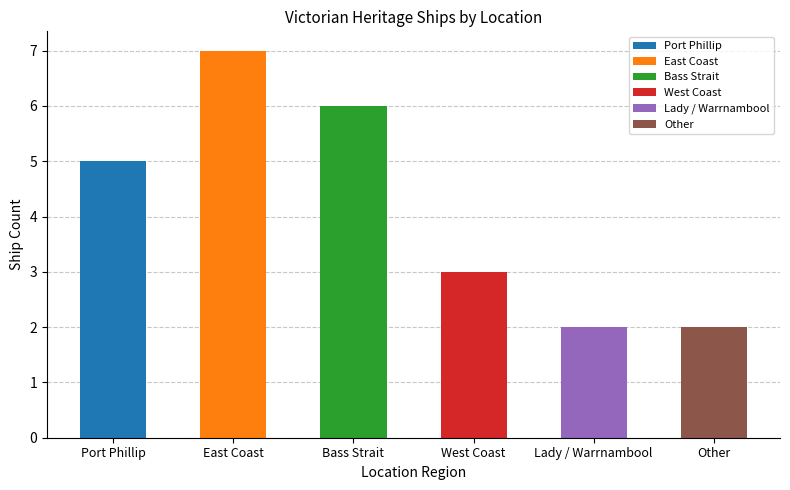

What is the value of the 6th bar from the left?

2